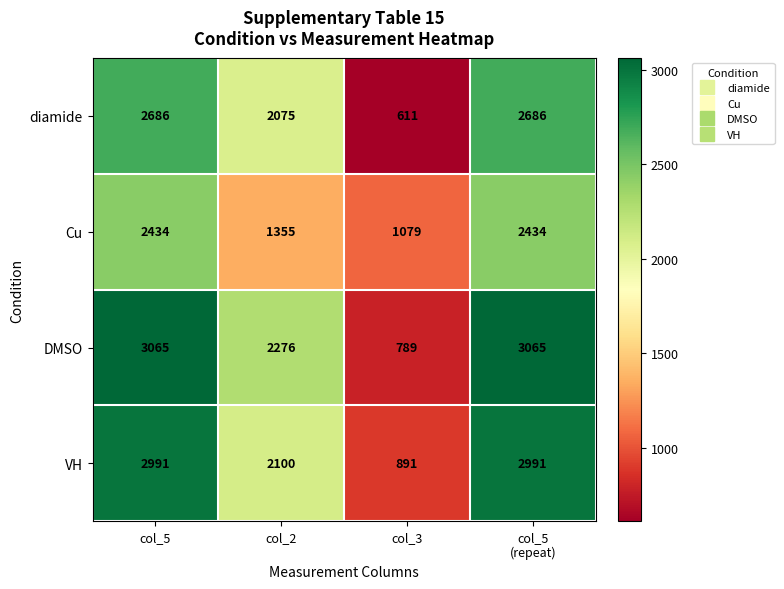

True or false: VH has a value of 1552 at col_3.

False